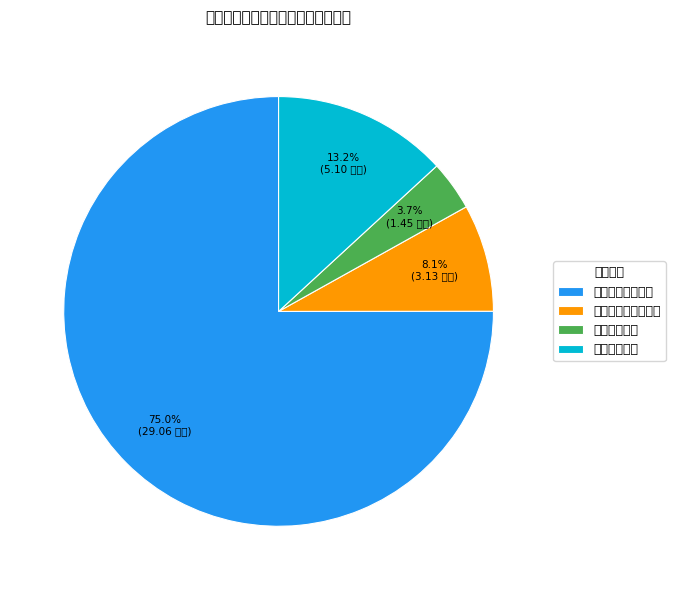

Is 一般公共服务支出 the majority of the pie?

Yes